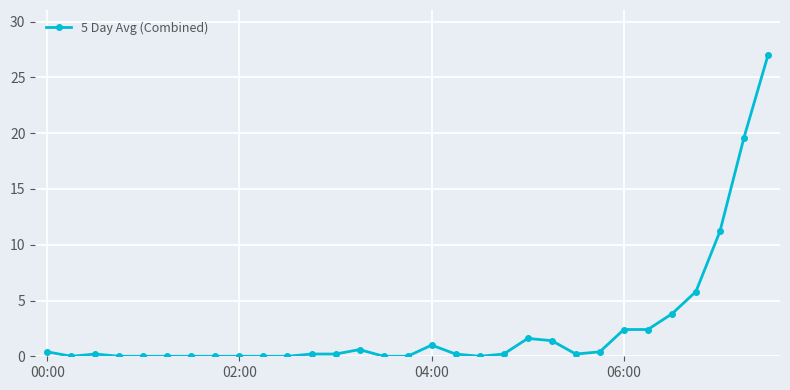

What is the sum of all values?

78.8